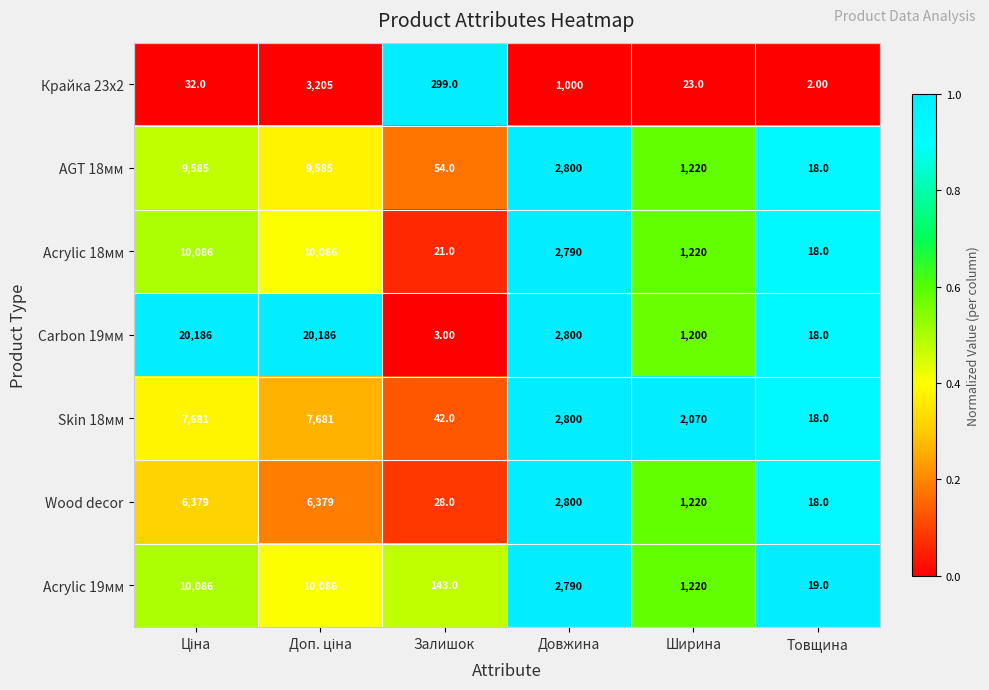

What is the sum of all Wood decor values?

16824